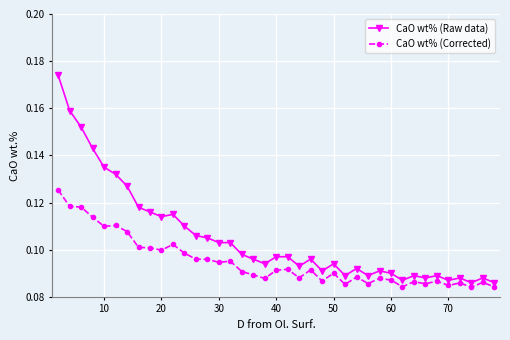

List the series in order of their peak value, highest first.

CaO wt% (Raw data), CaO wt% (Corrected)